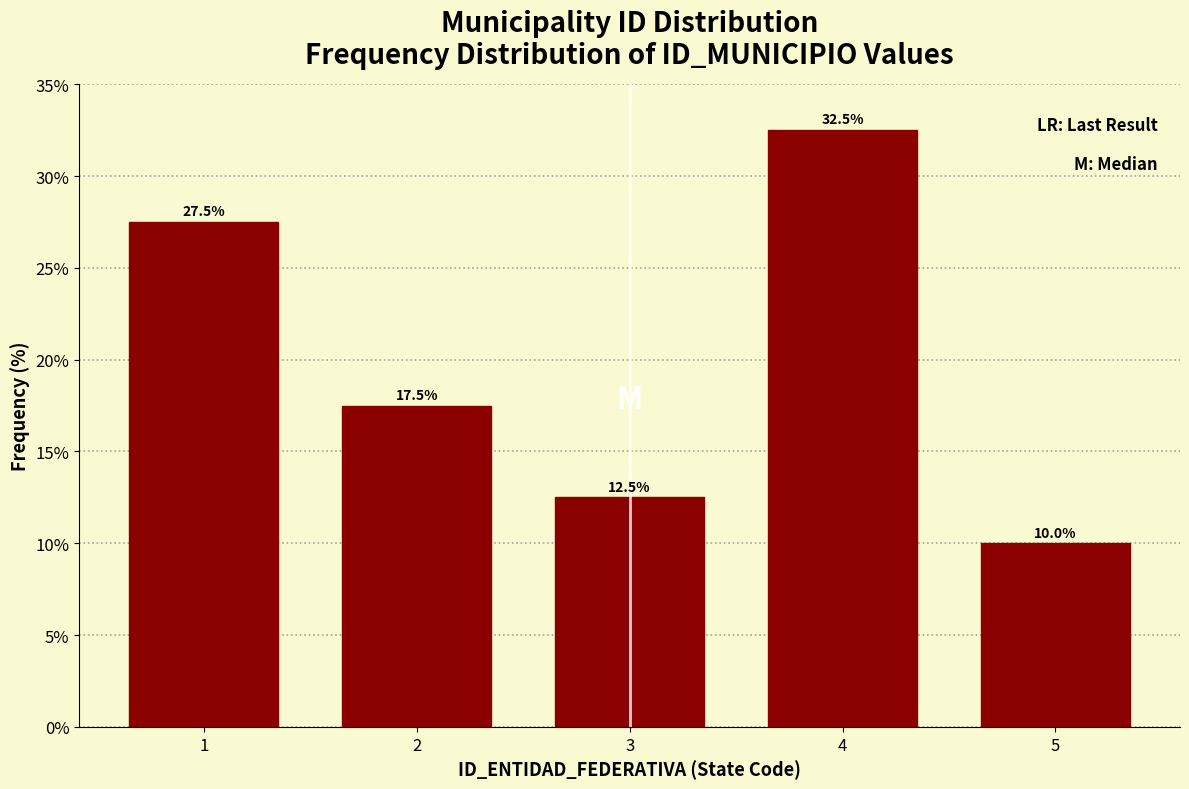

Reading right to left, list all the values displayed in this chart.

5=10.0	4=32.5	3=12.5	2=17.5	1=27.5